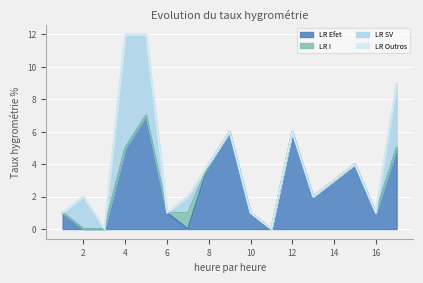

Does the chart display data point markers on the line(s)?

No